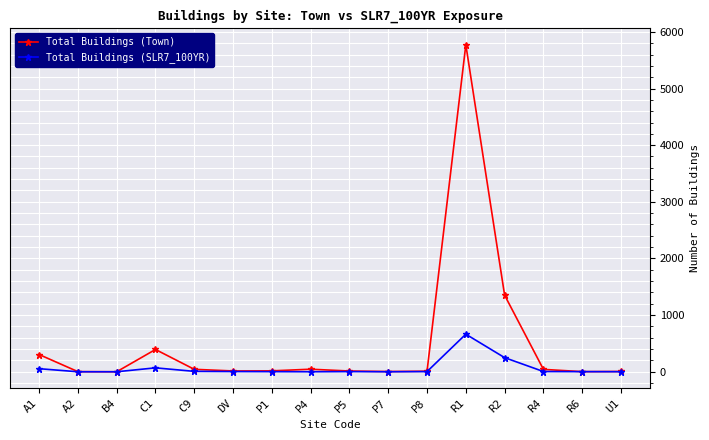

At which label does Total Buildings (Town) first exceed 17?

A1